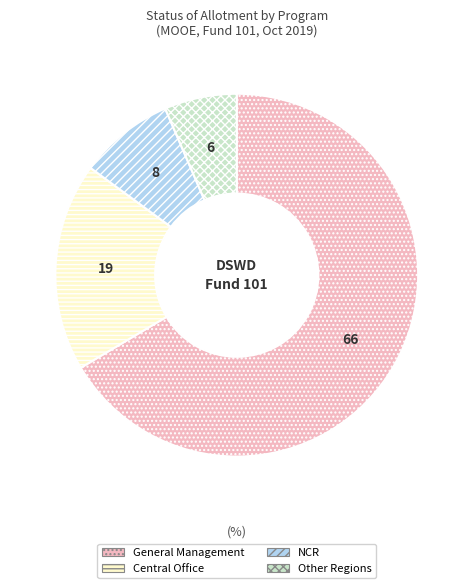

Approximately how many times larger is the value at General Management compared to Other Regions?

10.3